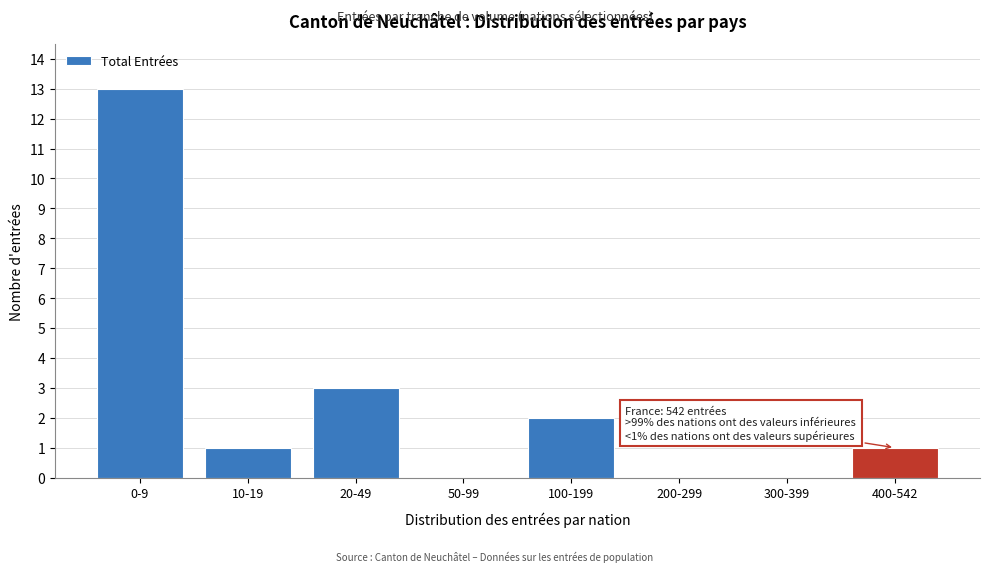

Reading left to right, extract all data points from this chart.

0-9=13	10-19=1	20-49=3	50-99=0	100-199=2	200-299=0	300-399=0	400-542=1